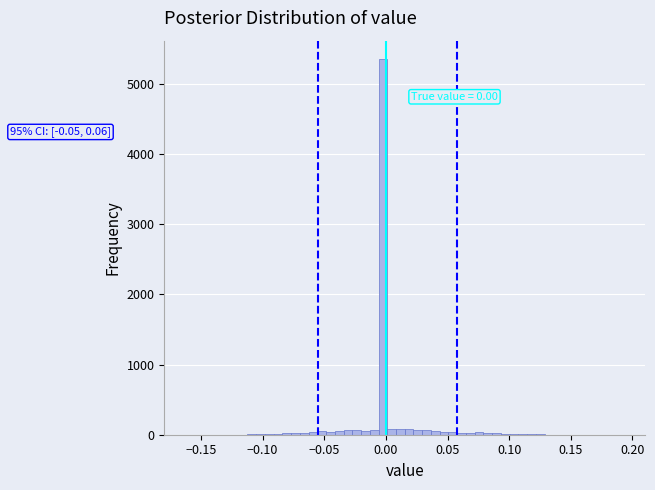

Read against the x-axis, roughly where is the centre of the tallest bar?

0.000